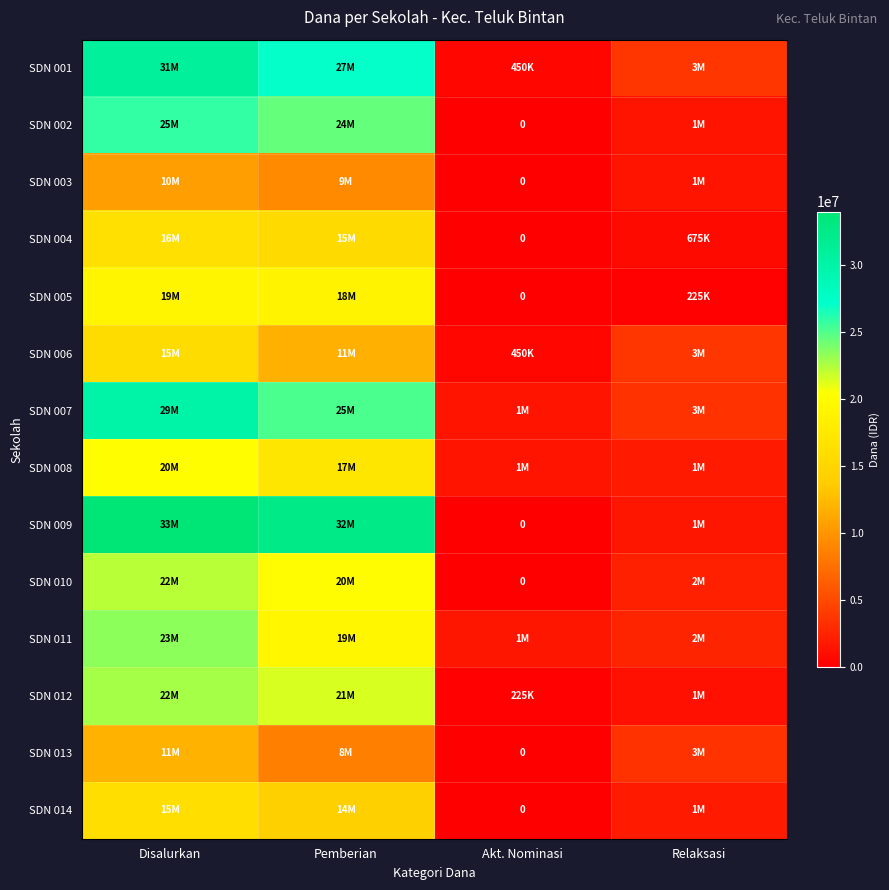

Where is SDN 005 nearest to the value 9562500?

Pemberian